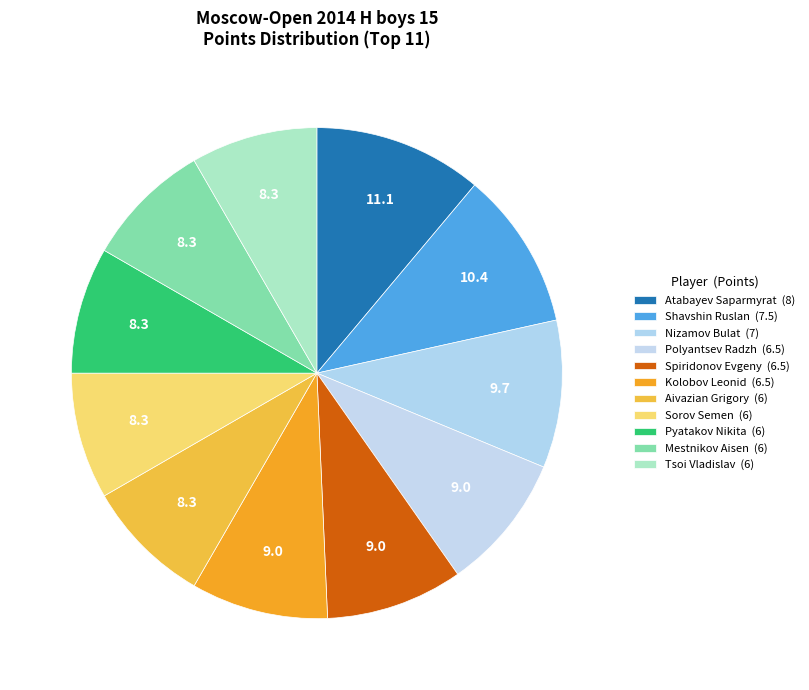

To the nearest percent, what percentage of the pie is Kolobov Leonid?

9%